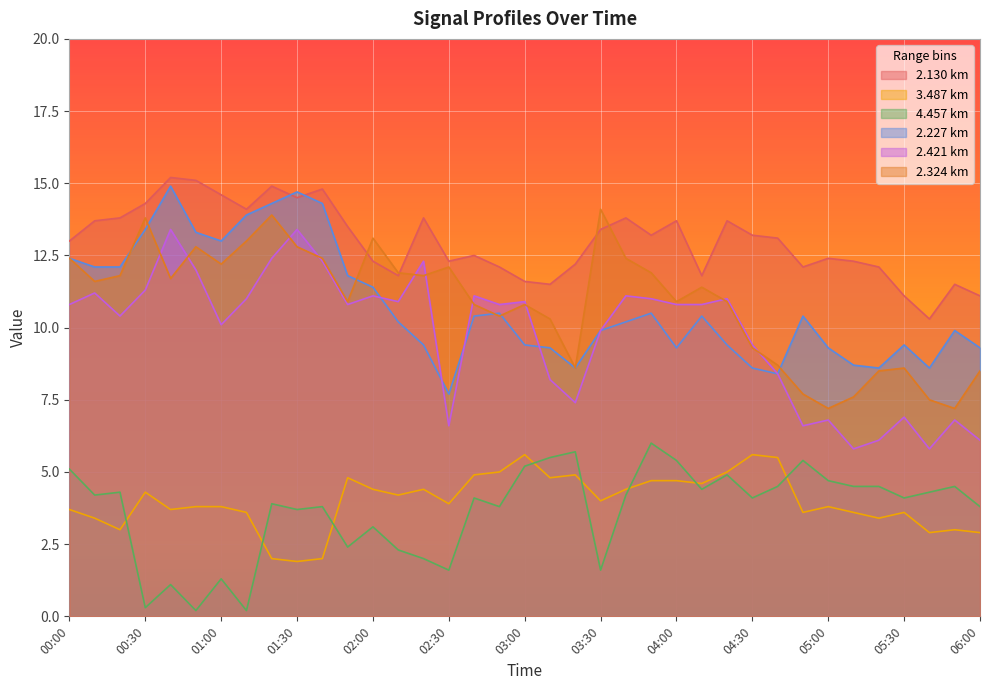

Which series has the largest total across all categories?

2.130 km